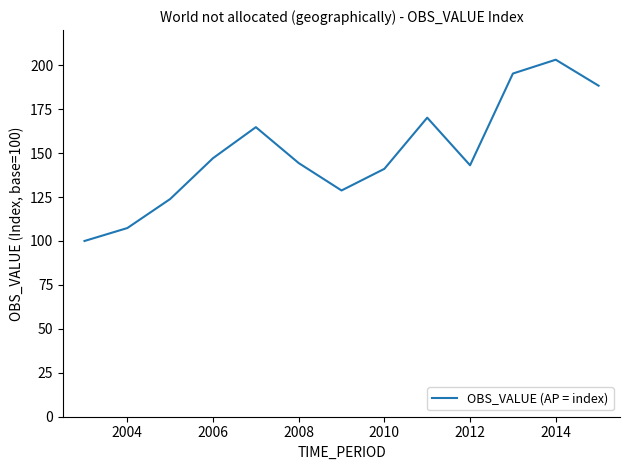

What is the difference between the maximum and minimum values?

103.1